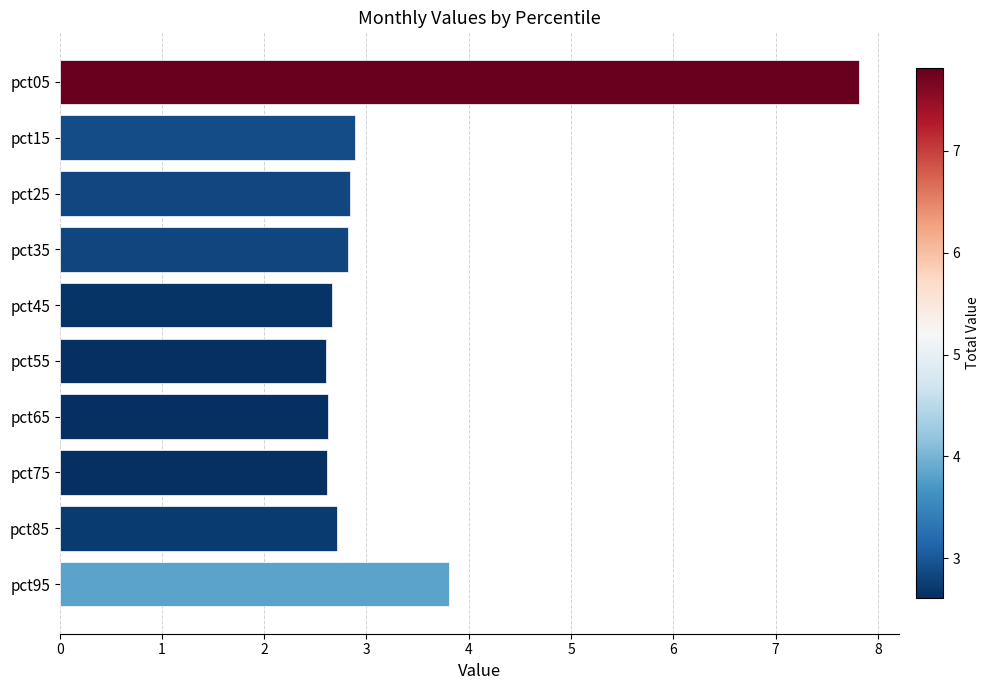

What is the minimum value shown in the chart?

2.6